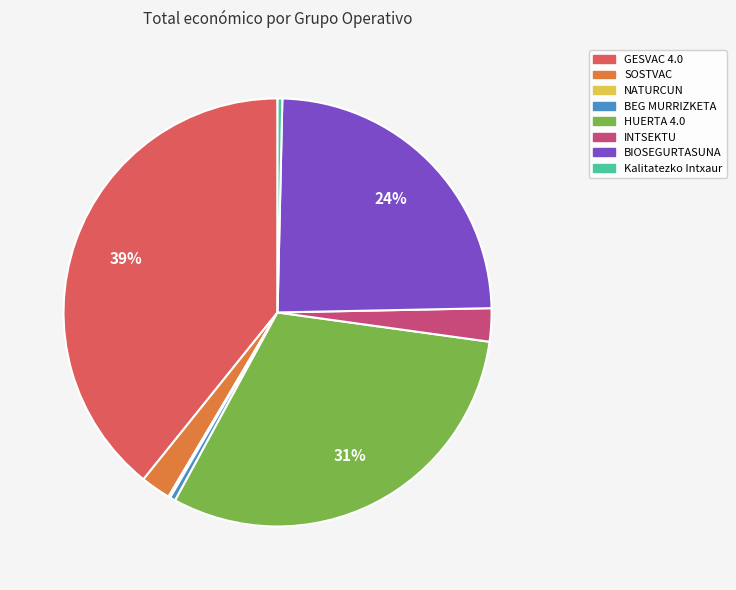

Between BIOSEGURTASUNA and INTSEKTU, which is larger?

BIOSEGURTASUNA